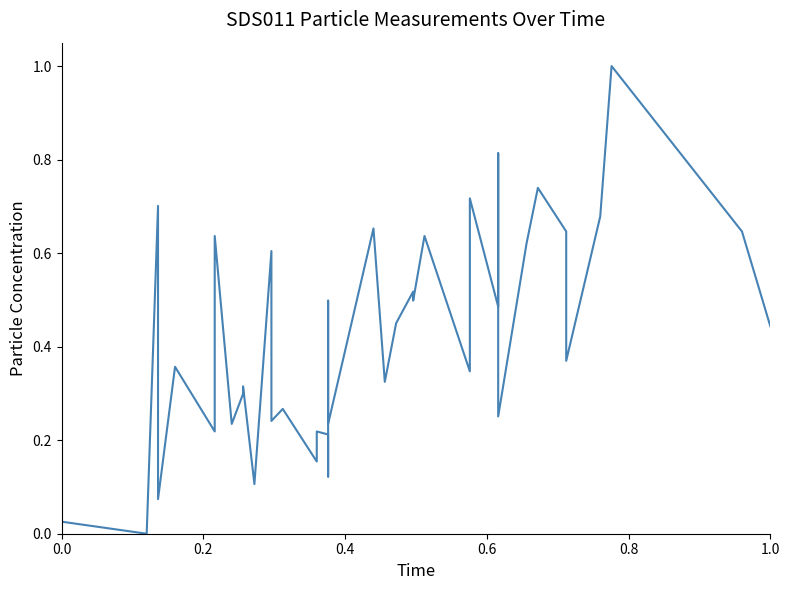

What is the maximum value shown in the chart?

1.0